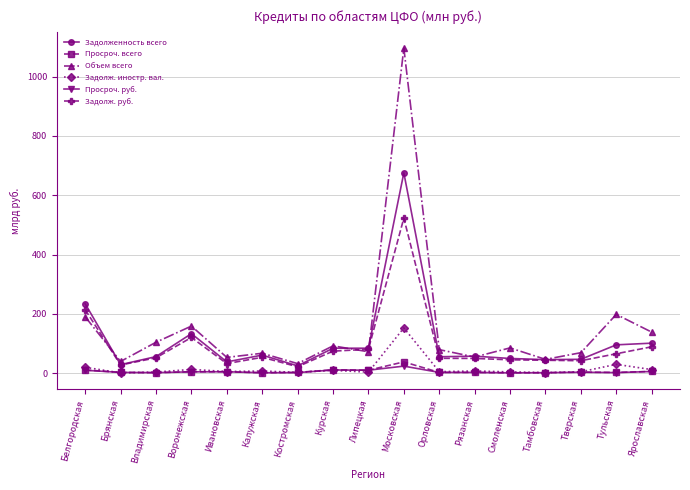

What is the label of the 3rd point from the right?

Тверская